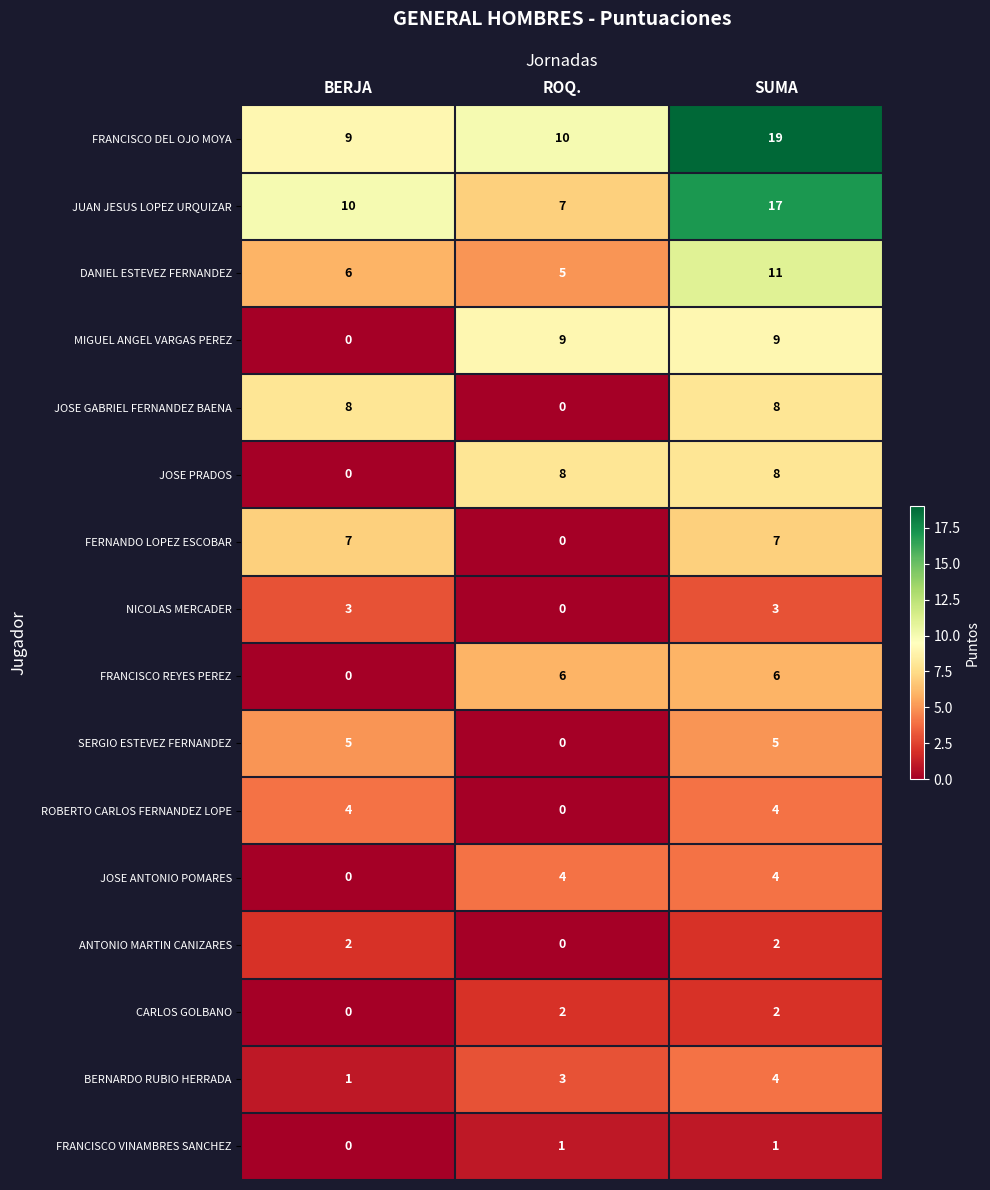

What is the greatest value displayed?

19